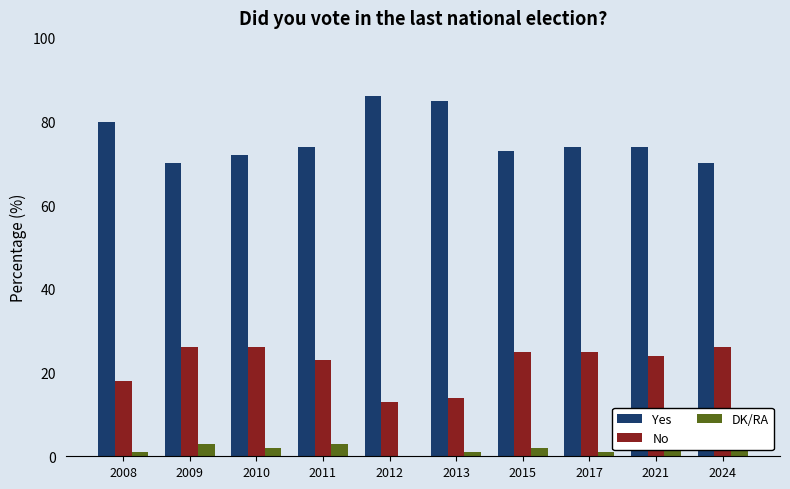

List the series in order of their peak value, lowest first.

DK/RA, No, Yes